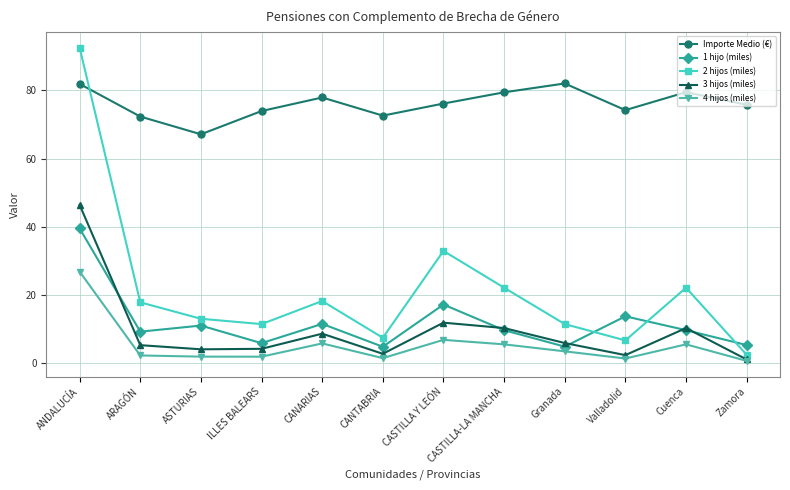

Which series has the largest total across all categories?

Importe Medio (€)